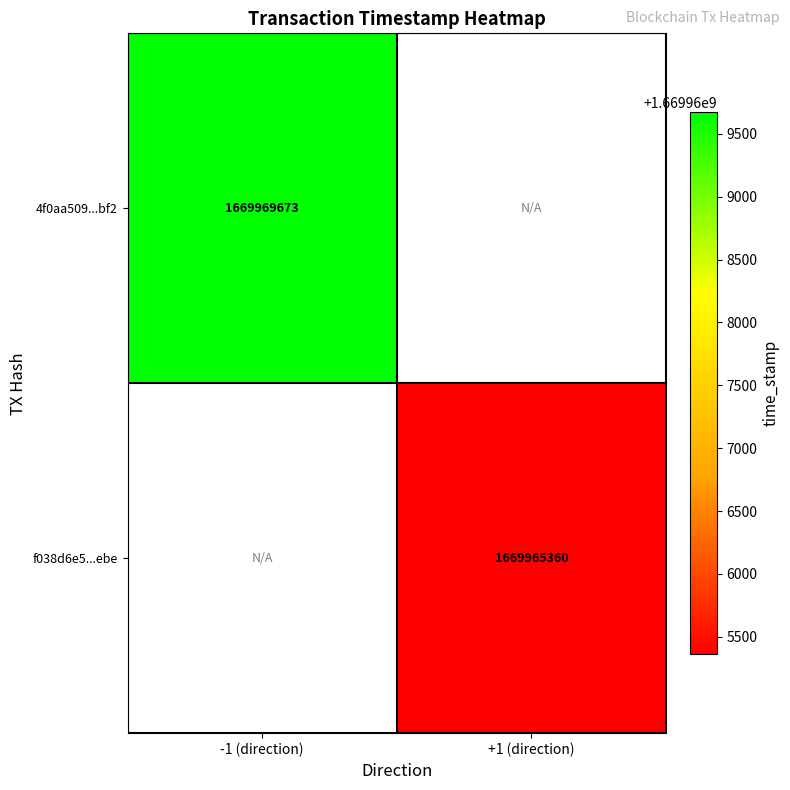

True or false: f038d6e5...ebe has a value of 2869450184 at +1 (direction).

False